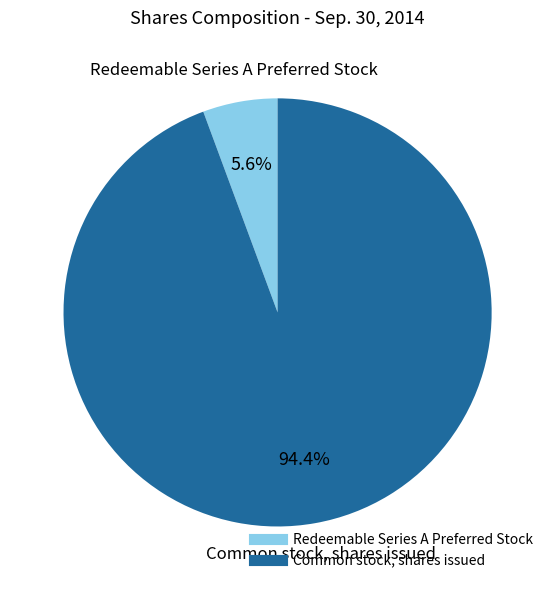

The Redeemable Series A Preferred Stock slice represents 1% of the pie. True or false?

False